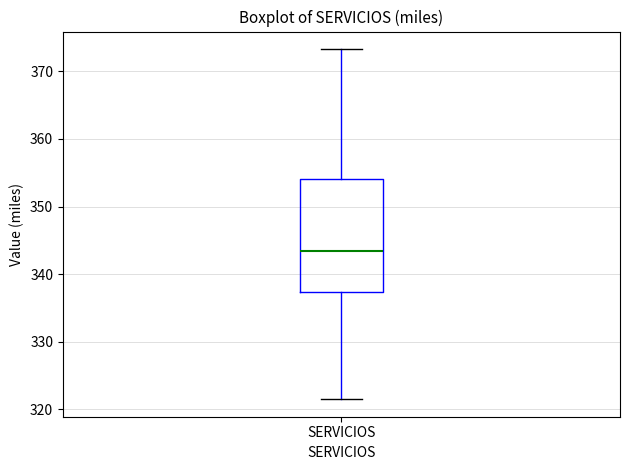

Where does the upper whisker of the box for SERVICIOS end on the y-axis? The values are not printed on the chart, so give them approximately, as read against the axis.

373